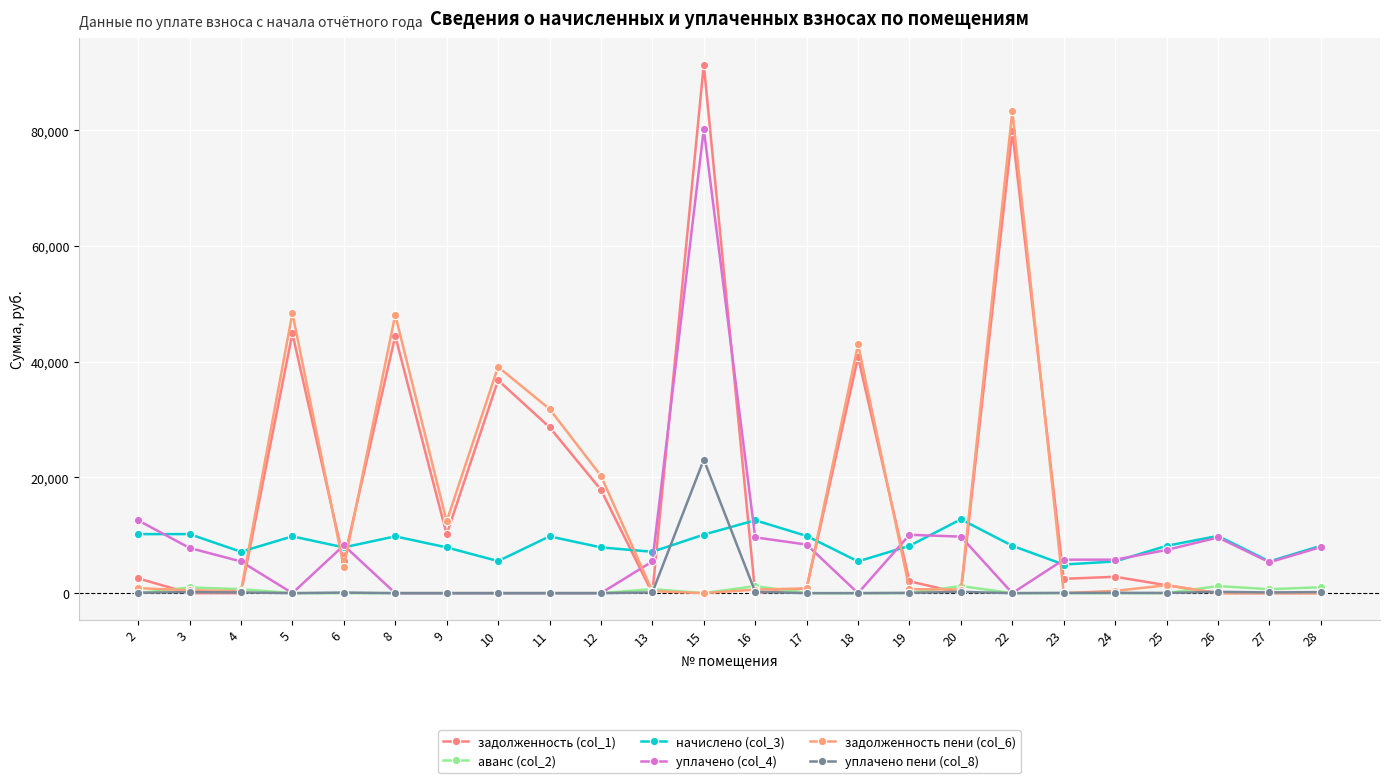

Which label corresponds to the largest value in the chart?

15